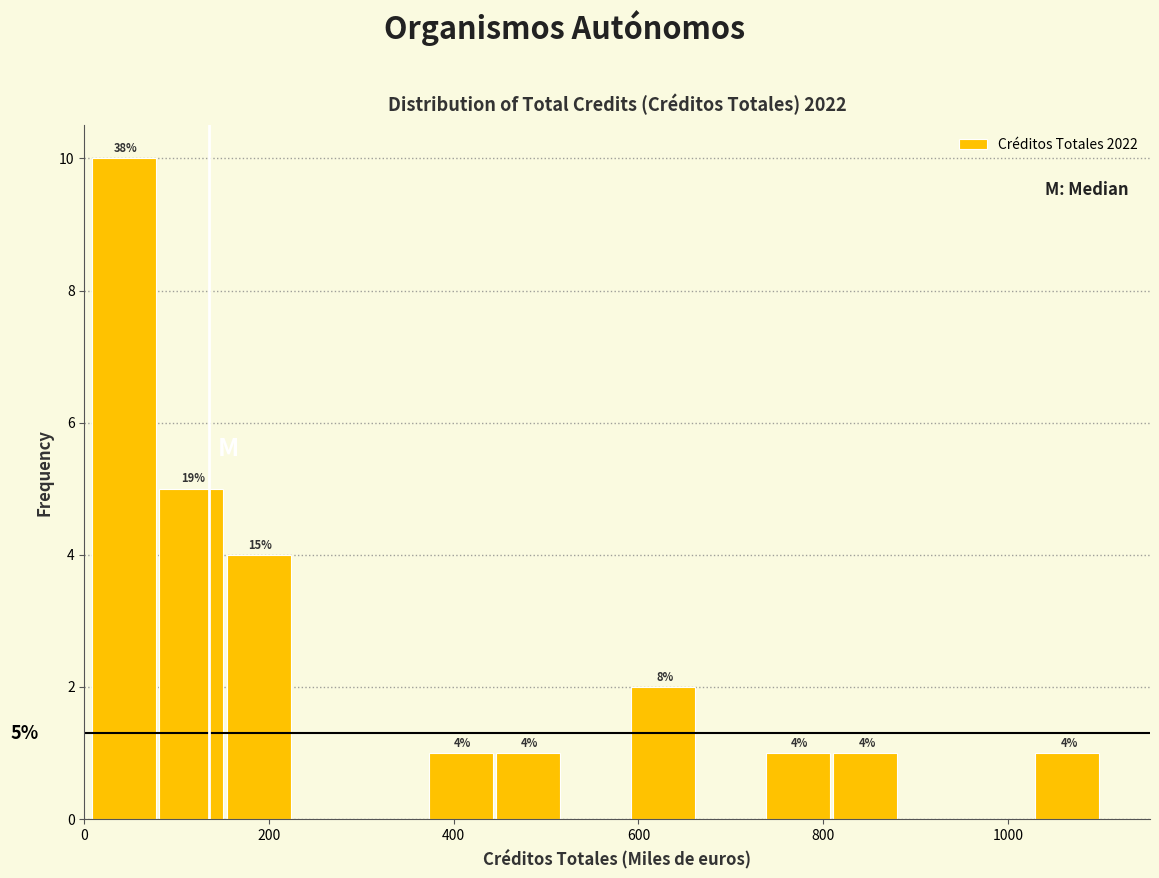

Around what value on the x-axis is the tallest bar? Give the approximate position of its centre, as read against the axis.

40